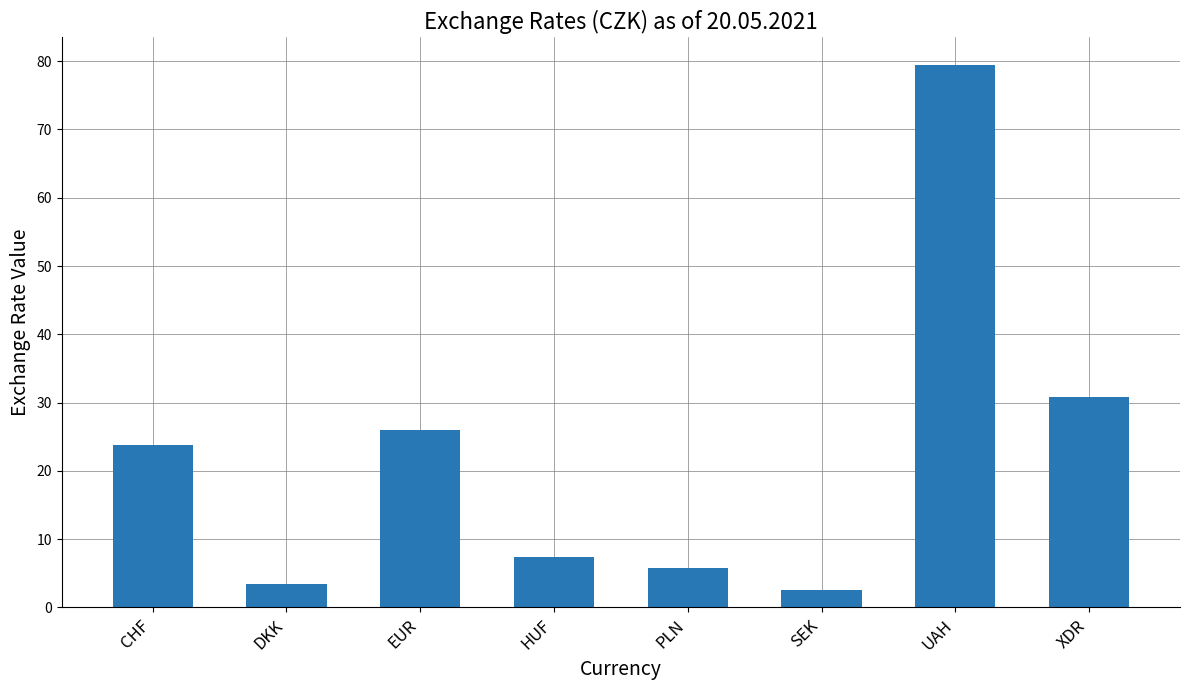

At which label does the data first exceed 23?

CHF